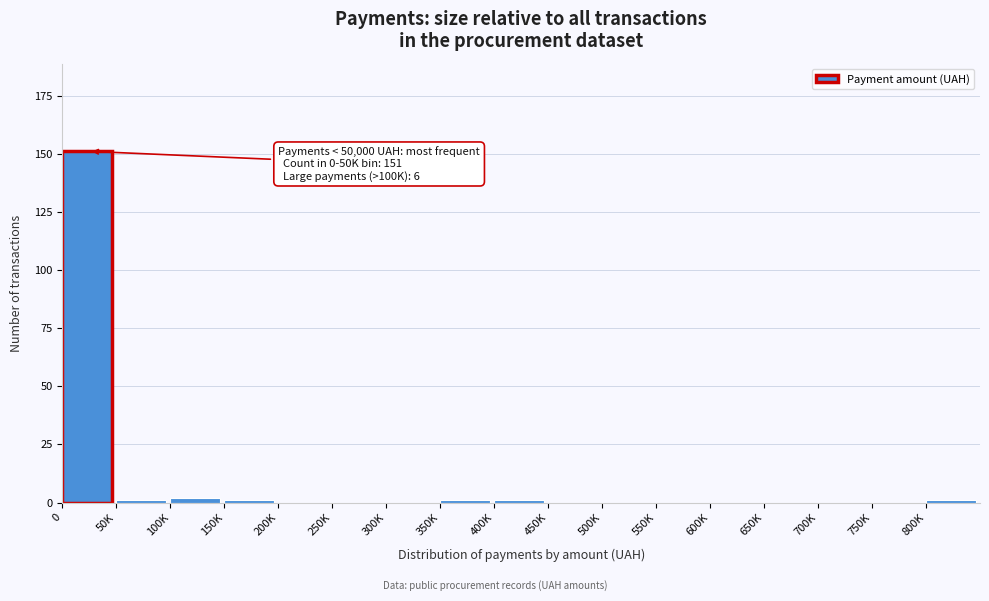

Reading left to right, transcribe all the data shown in this chart.

0=151	50K=1	100K=2	150K=1	200K=0	250K=0	300K=0	350K=1	400K=1	450K=0	500K=0	550K=0	600K=0	650K=0	700K=0	750K=0	800K=1